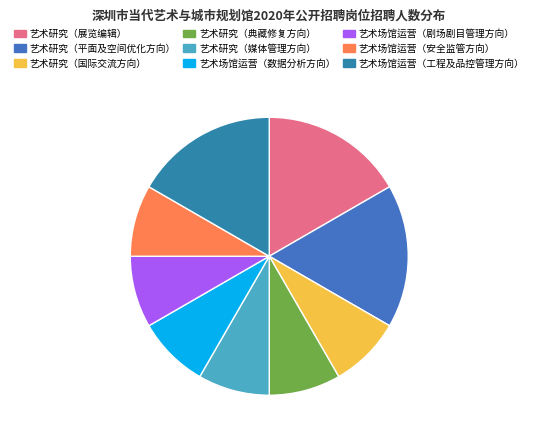

How many segments does this pie chart have?

9